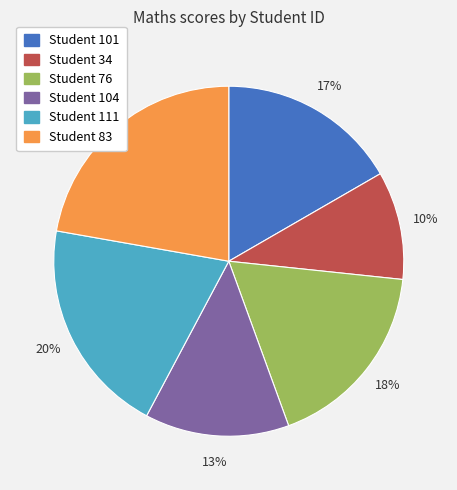

Does any single category account for the majority?

No